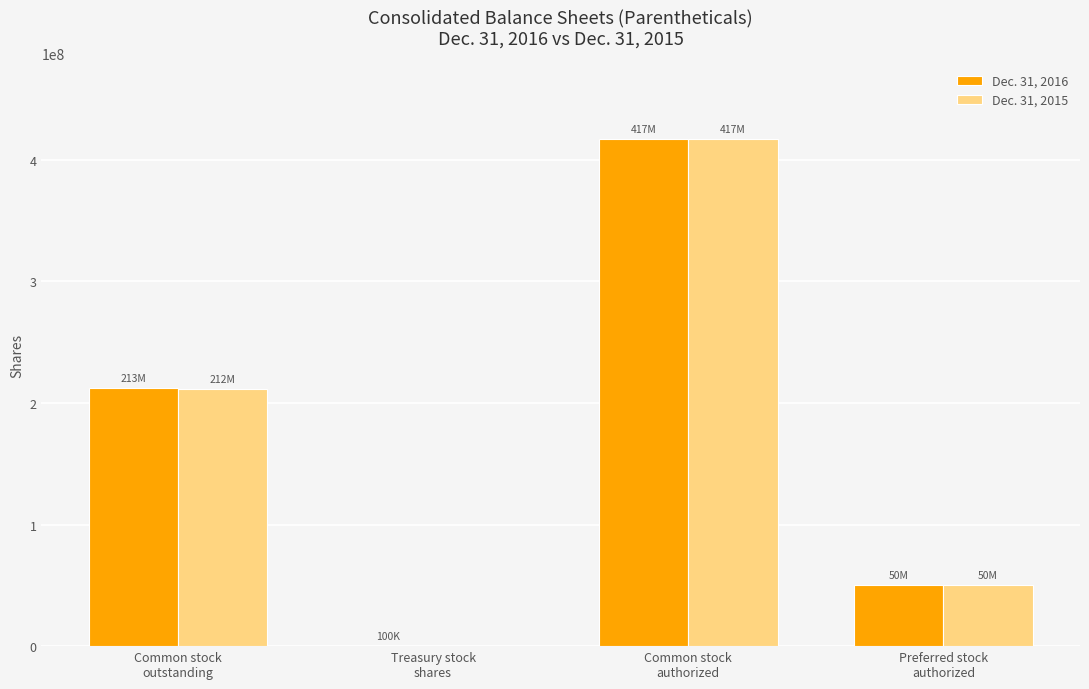

What is the greatest value displayed?

416666667